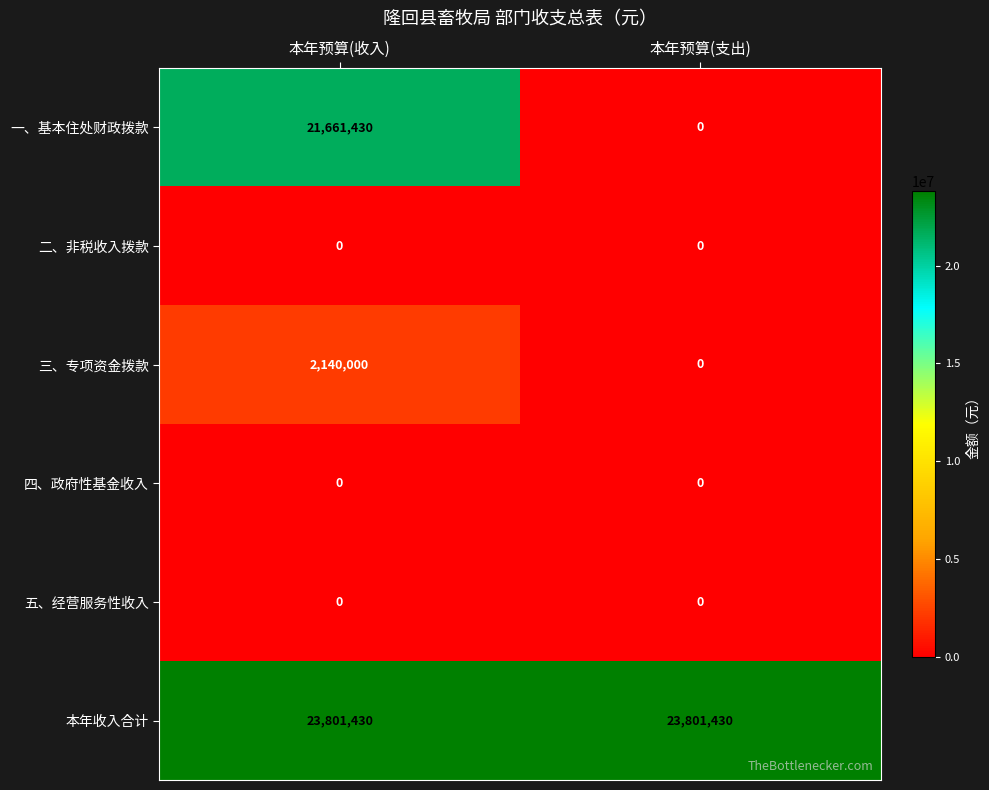

Which series has the widest spread of values?

一、基本住处财政拨款